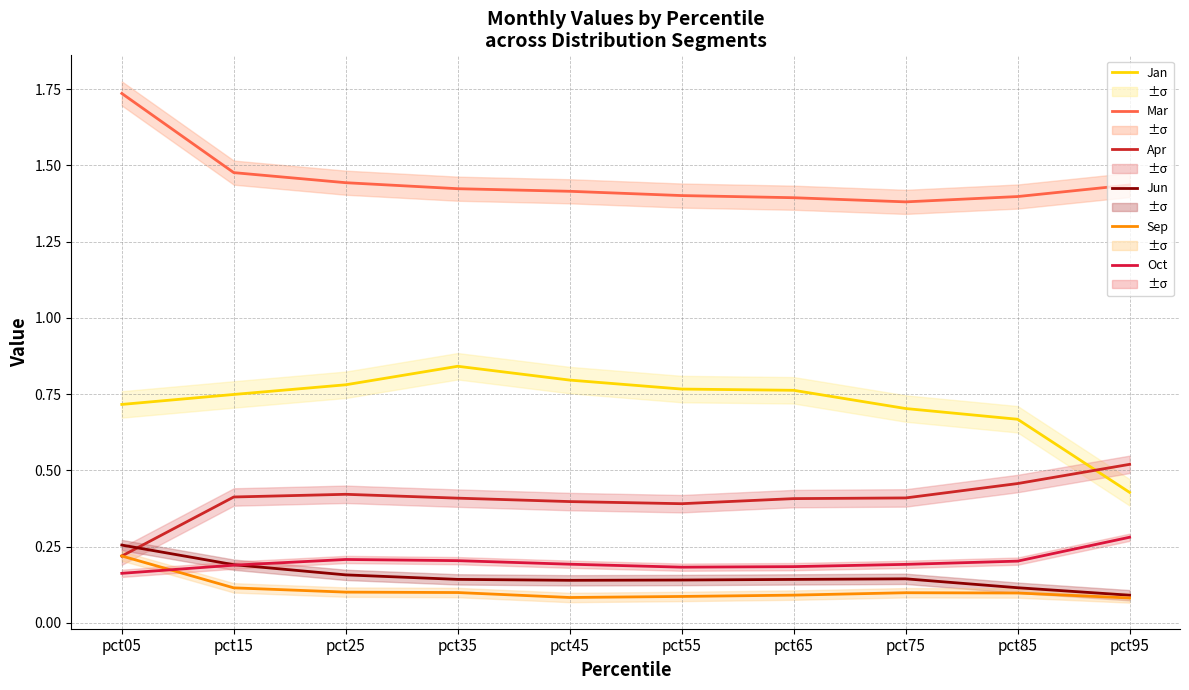

Reading left to right, list all the values displayed in this chart.

Jan: 0.7	0.7	0.8	0.8	0.8	0.8	0.8	0.7	0.7	0.4
Mar: 1.7	1.5	1.4	1.4	1.4	1.4	1.4	1.4	1.4	1.4
Apr: 0.2	0.4	0.4	0.4	0.4	0.4	0.4	0.4	0.5	0.5
Jun: 0.3	0.2	0.2	0.1	0.1	0.1	0.1	0.1	0.1	0.1
Sep: 0.2	0.1	0.1	0.1	0.1	0.1	0.1	0.1	0.1	0.1
Oct: 0.2	0.2	0.2	0.2	0.2	0.2	0.2	0.2	0.2	0.3